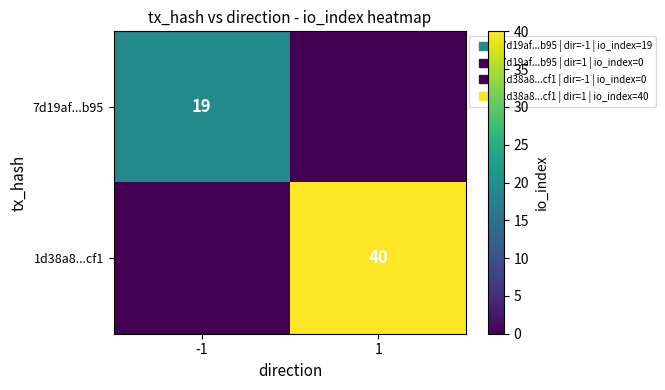

At which category is the sum across all series the highest?

1